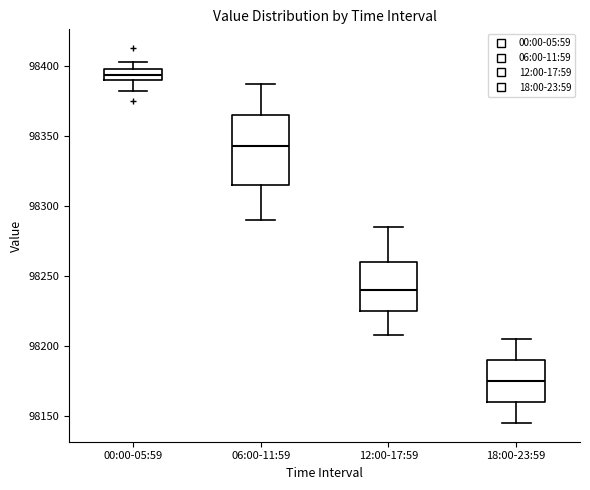

Reading left to right, transcribe this box plot: for each box, give where its median line is, the range the box spans, and where its two whiskers end, as read against the y-axis. The values are not printed on the chart, so give them approximately, as read against the axis.

00:00-05:59: median 98395, box 98390 to 98400, whiskers 98380 to 98405
06:00-11:59: median 98345, box 98315 to 98365, whiskers 98290 to 98385
12:00-17:59: median 98240, box 98225 to 98260, whiskers 98210 to 98285
18:00-23:59: median 98175, box 98160 to 98190, whiskers 98145 to 98205